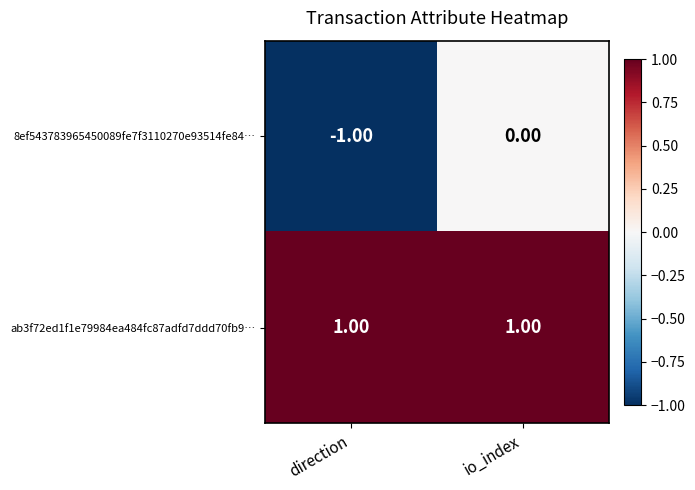

Which series has the widest spread of values?

8ef543783965450089fe7f3110270e93514fe84…